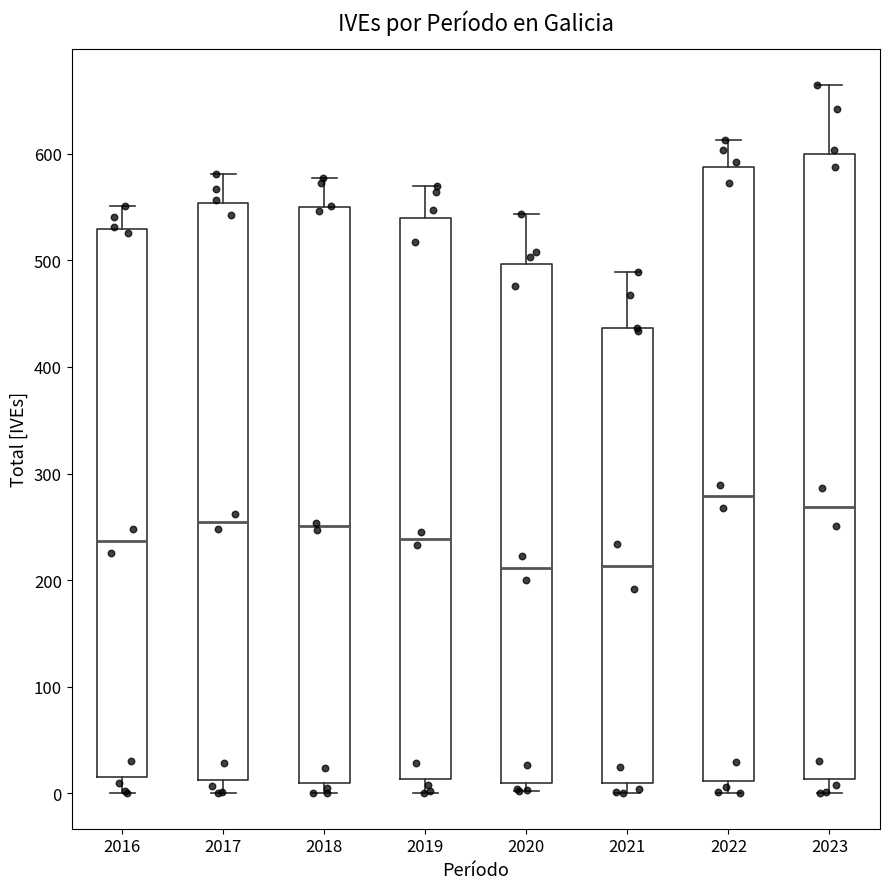

Which box has the highest median line?

2022